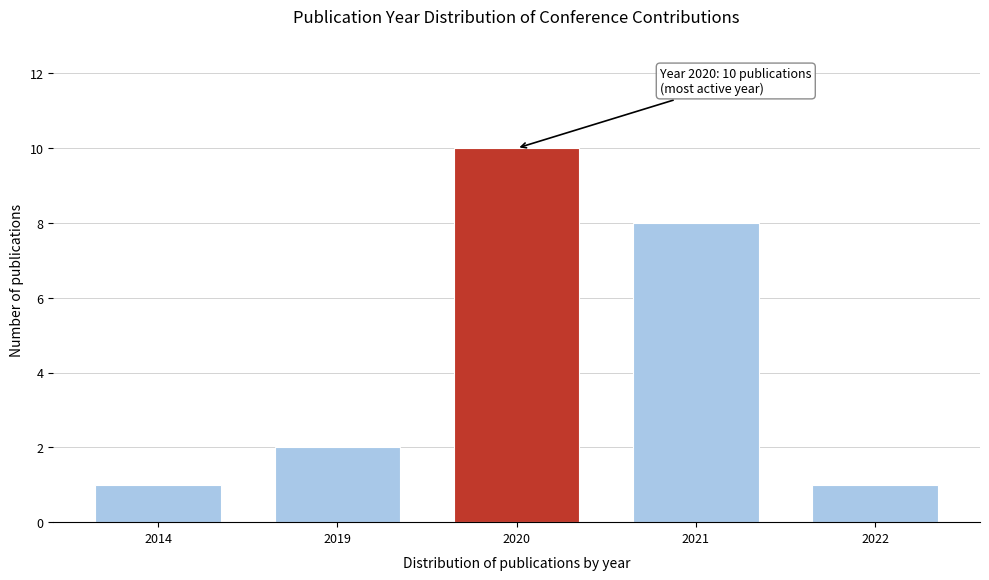

Reading left to right, list all the values displayed in this chart.

2014=1	2019=2	2020=10	2021=8	2022=1